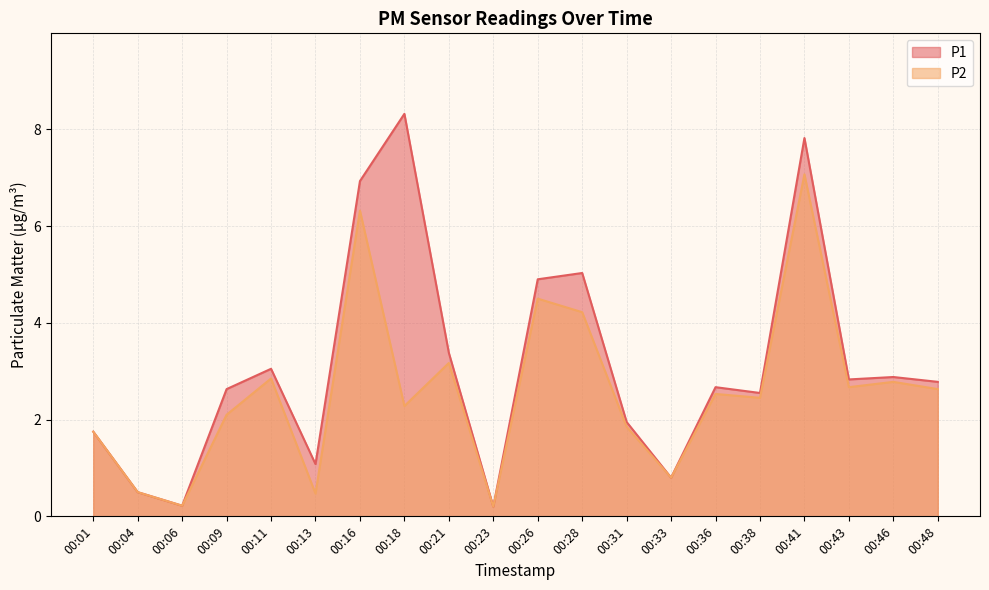

At 00:26, list the series in order from smallest to largest.

P2, P1